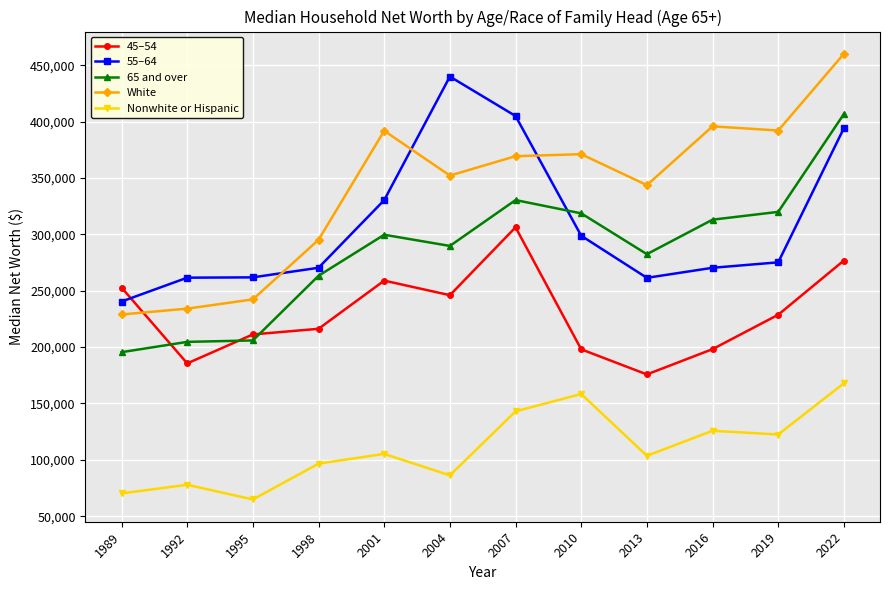

How many distinct data groups are displayed?

5